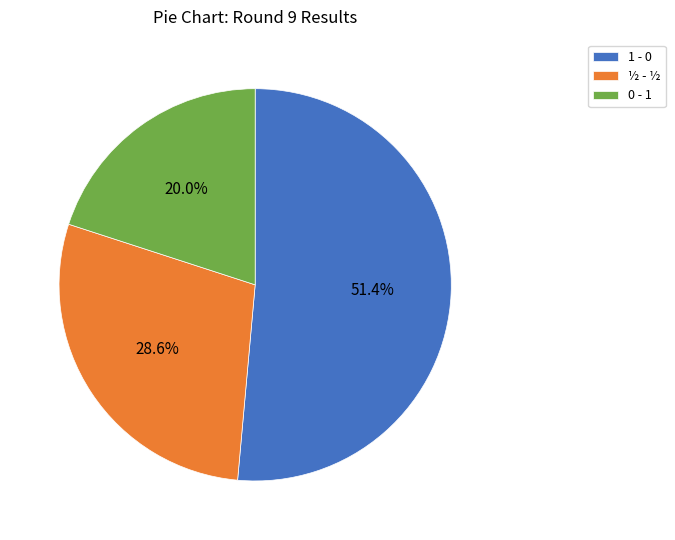

What is the ratio of the value at 1 - 0 to the value at 0 - 1?

2.6